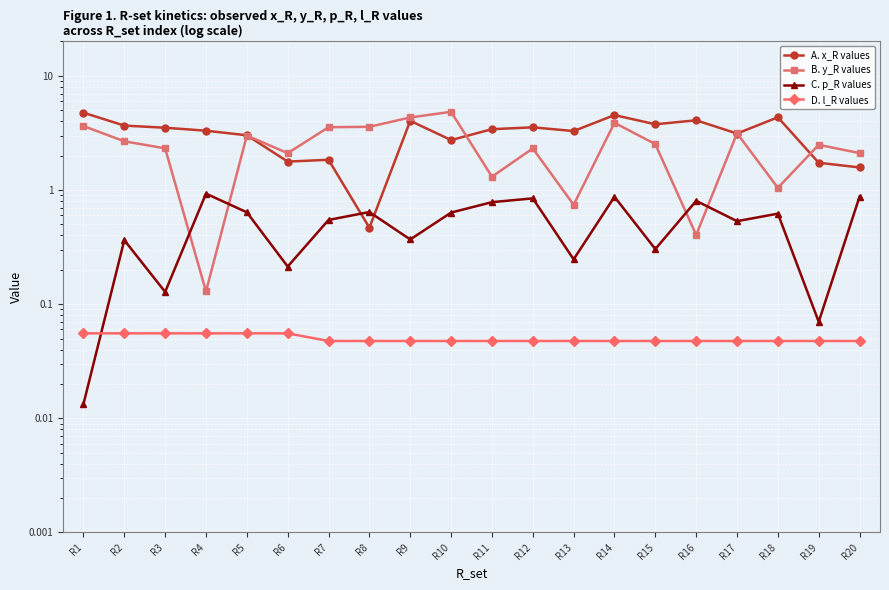

Reading left to right, extract all data points from this chart.

A. x_R values: R1=4.8	R2=3.7	R3=3.5	R4=3.3	R5=3.0	R6=1.8	R7=1.8	R8=0.5	R9=4.0	R10=2.7	R11=3.4	R12=3.5	R13=3.3	R14=4.5	R15=3.8	R16=4.1	R17=3.1	R18=4.3	R19=1.7	R20=1.6
B. y_R values: R1=3.6	R2=2.7	R3=2.3	R4=0.1	R5=3.0	R6=2.1	R7=3.5	R8=3.6	R9=4.3	R10=4.8	R11=1.3	R12=2.3	R13=0.7	R14=3.9	R15=2.5	R16=0.4	R17=3.1	R18=1.0	R19=2.5	R20=2.1
C. p_R values: R1=0.0	R2=0.4	R3=0.1	R4=0.9	R5=0.6	R6=0.2	R7=0.5	R8=0.6	R9=0.4	R10=0.6	R11=0.8	R12=0.8	R13=0.2	R14=0.9	R15=0.3	R16=0.8	R17=0.5	R18=0.6	R19=0.1	R20=0.9
D. l_R values: R1=0.1	R2=0.1	R3=0.1	R4=0.1	R5=0.1	R6=0.1	R7=0.0	R8=0.0	R9=0.0	R10=0.0	R11=0.0	R12=0.0	R13=0.0	R14=0.0	R15=0.0	R16=0.0	R17=0.0	R18=0.0	R19=0.0	R20=0.0